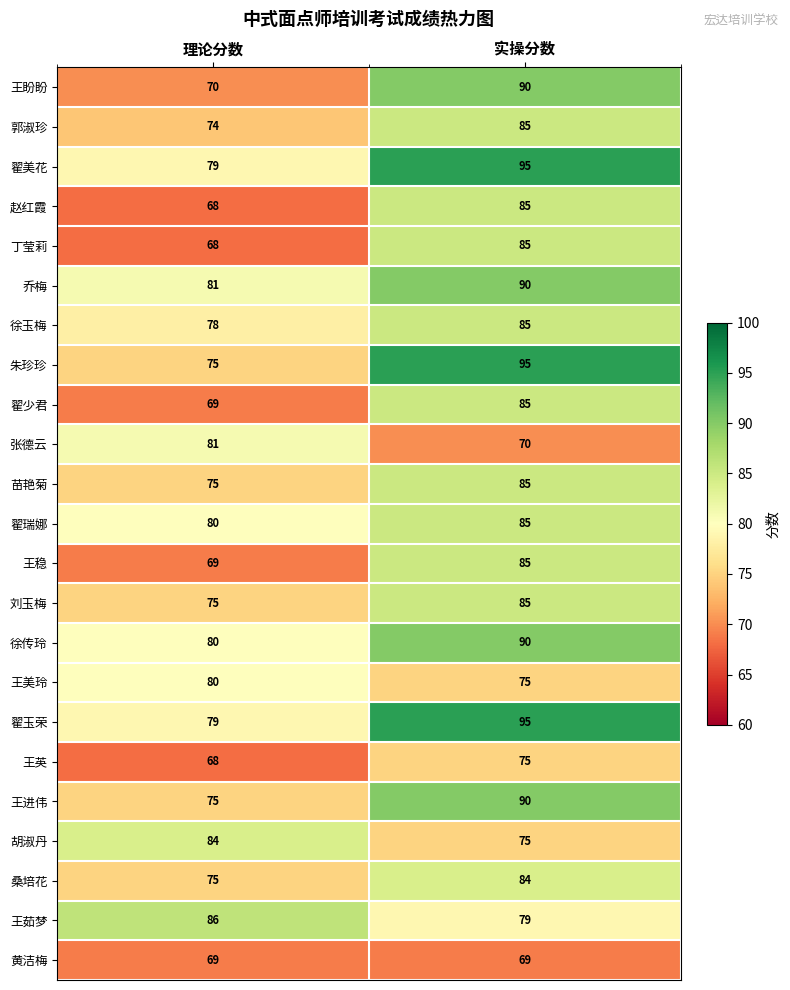

What is the spread (max minus min) of values at 实操分数?

26